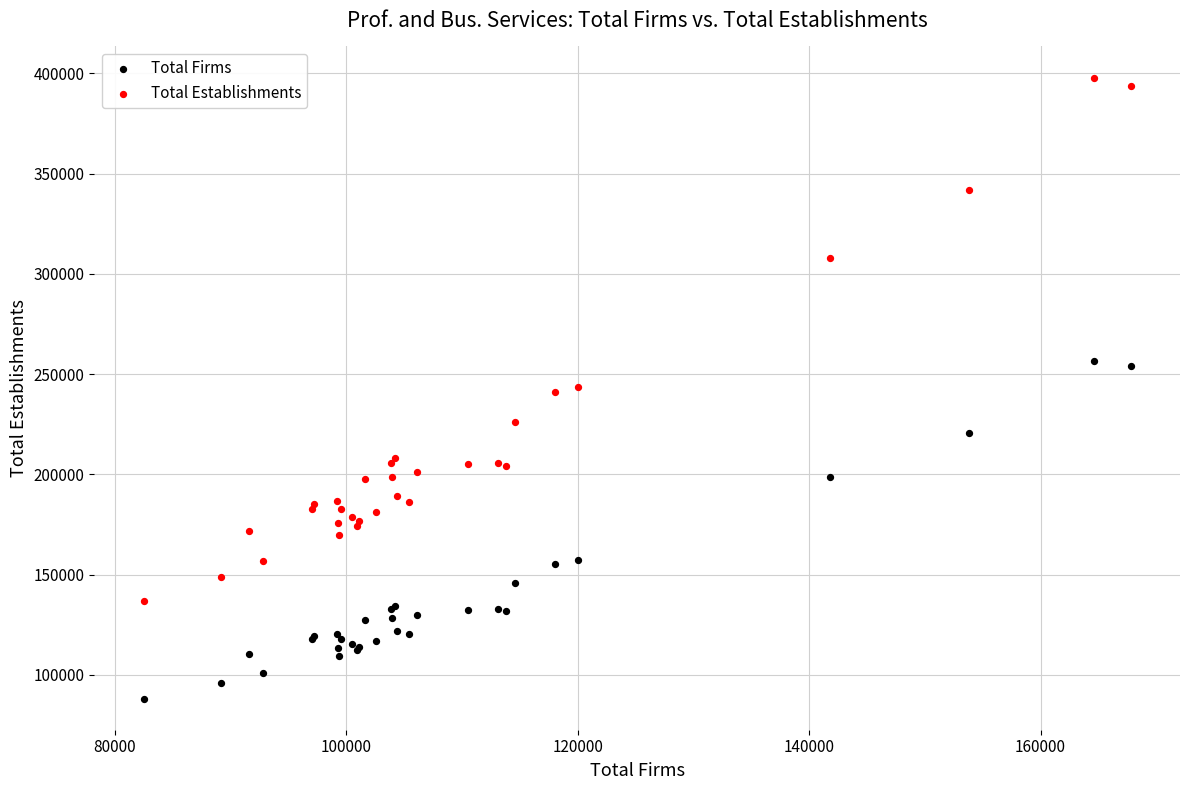

Which series contains the lowest Y value?

Total Firms